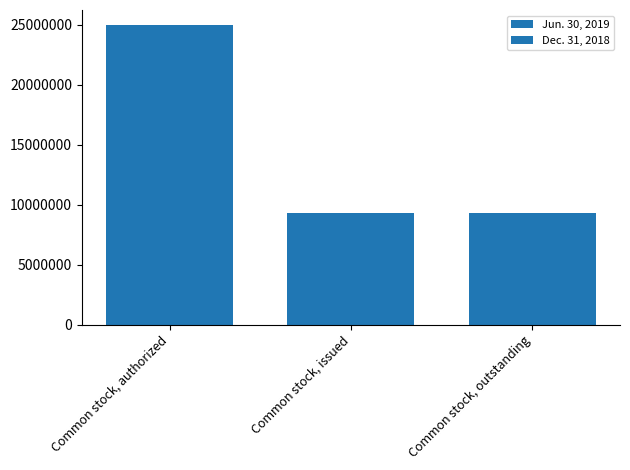

How many data points in Dec. 31, 2018 are above 9309255?

1